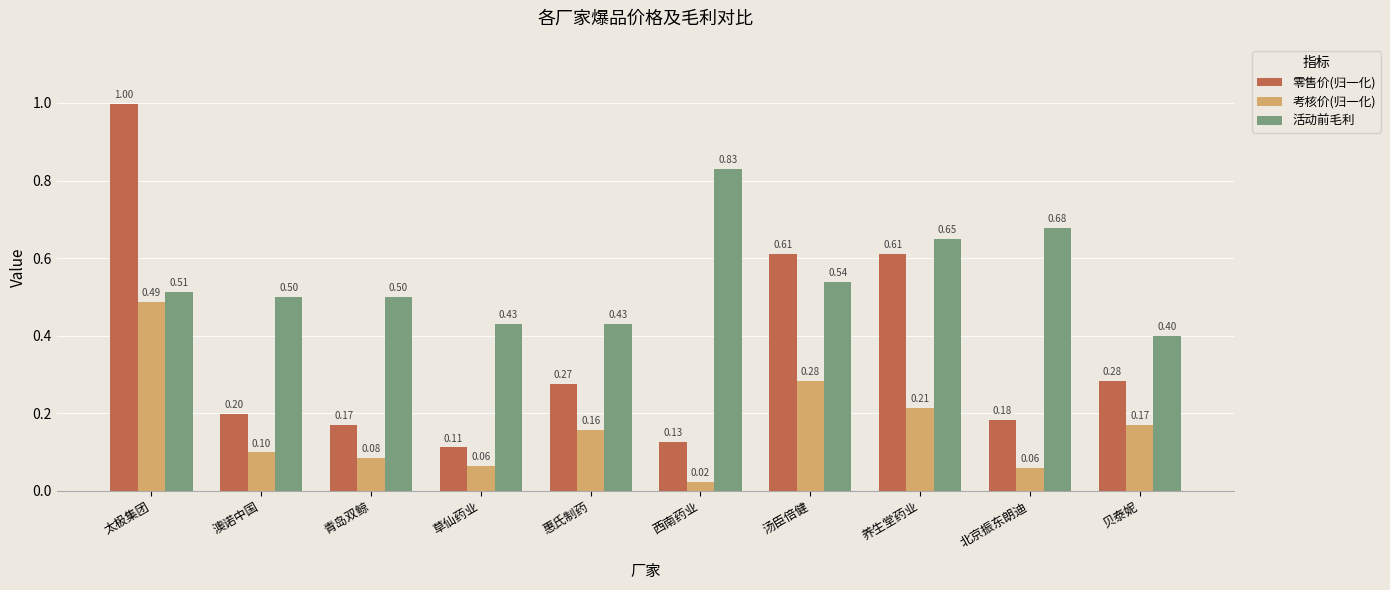

What is the difference between the highest and lowest values at 草仙药业?

0.4